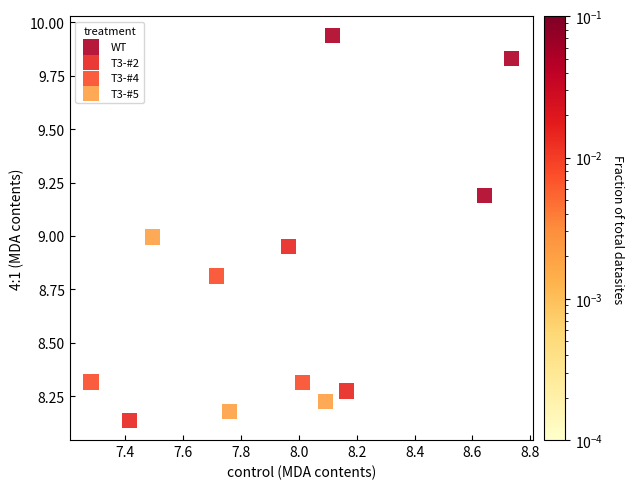

Which series contains the highest Y value?

WT